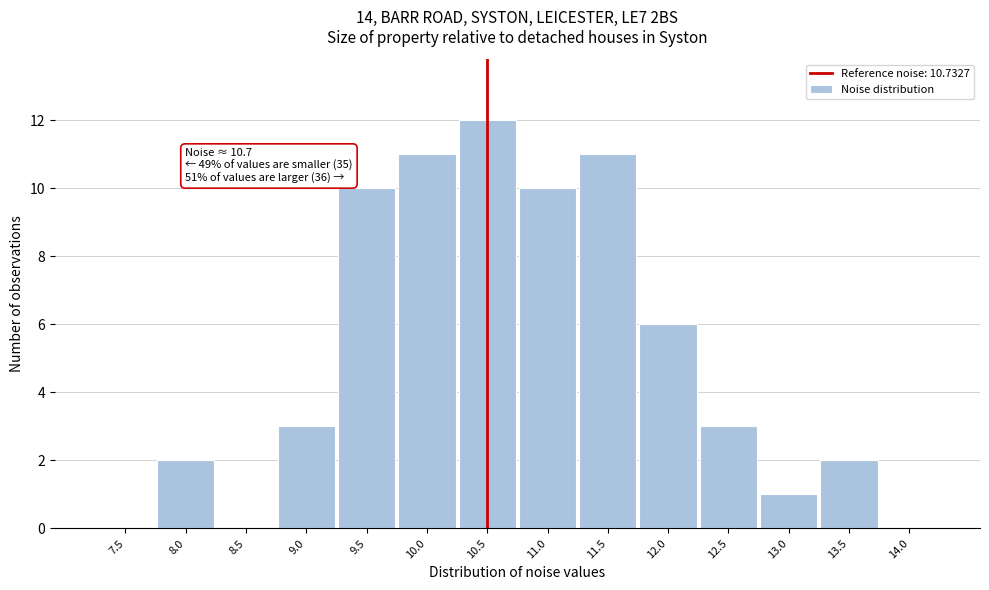

Reading left to right, what are all the values shown in this chart?

7.5=0	8.0=2	8.5=0	9.0=3	9.5=10	10.0=11	10.5=12	11.0=10	11.5=11	12.0=6	12.5=3	13.0=1	13.5=2	14.0=0